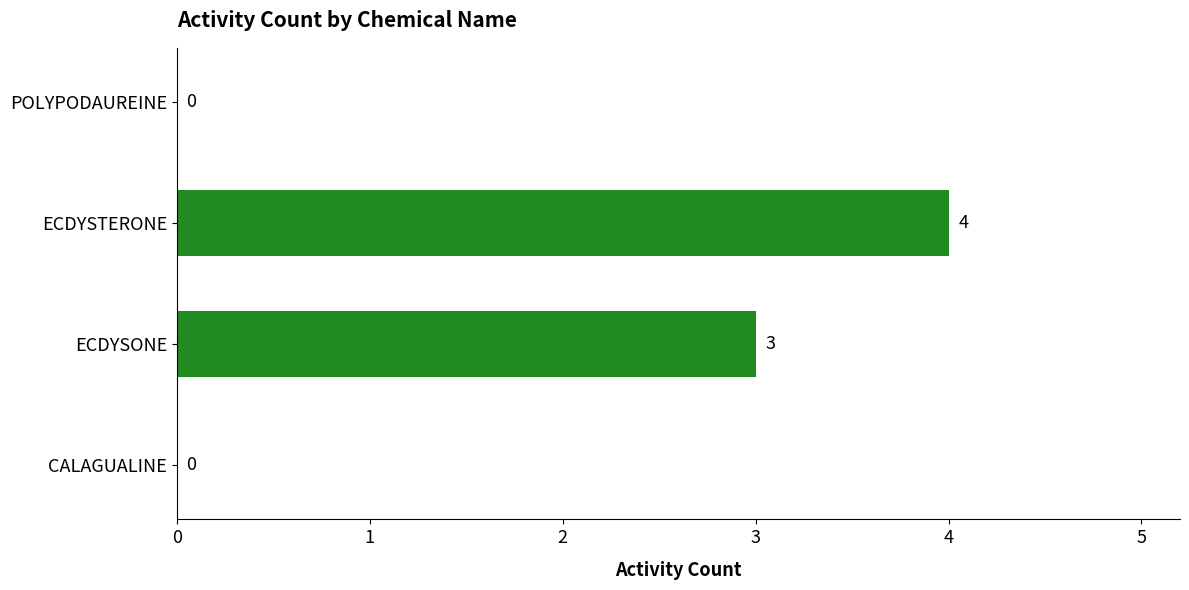

Read the value at ECDYSONE.

3